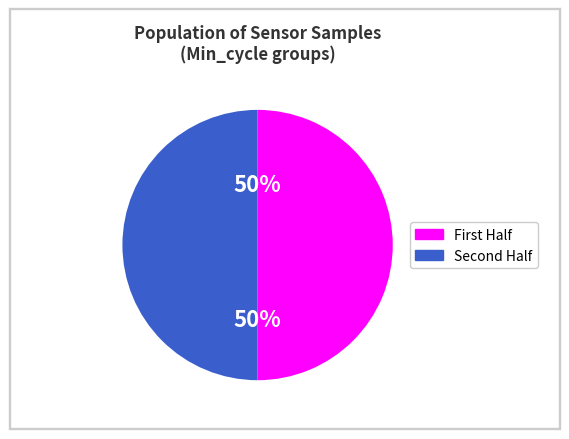

To the nearest percent, what is the average slice percentage?

50%